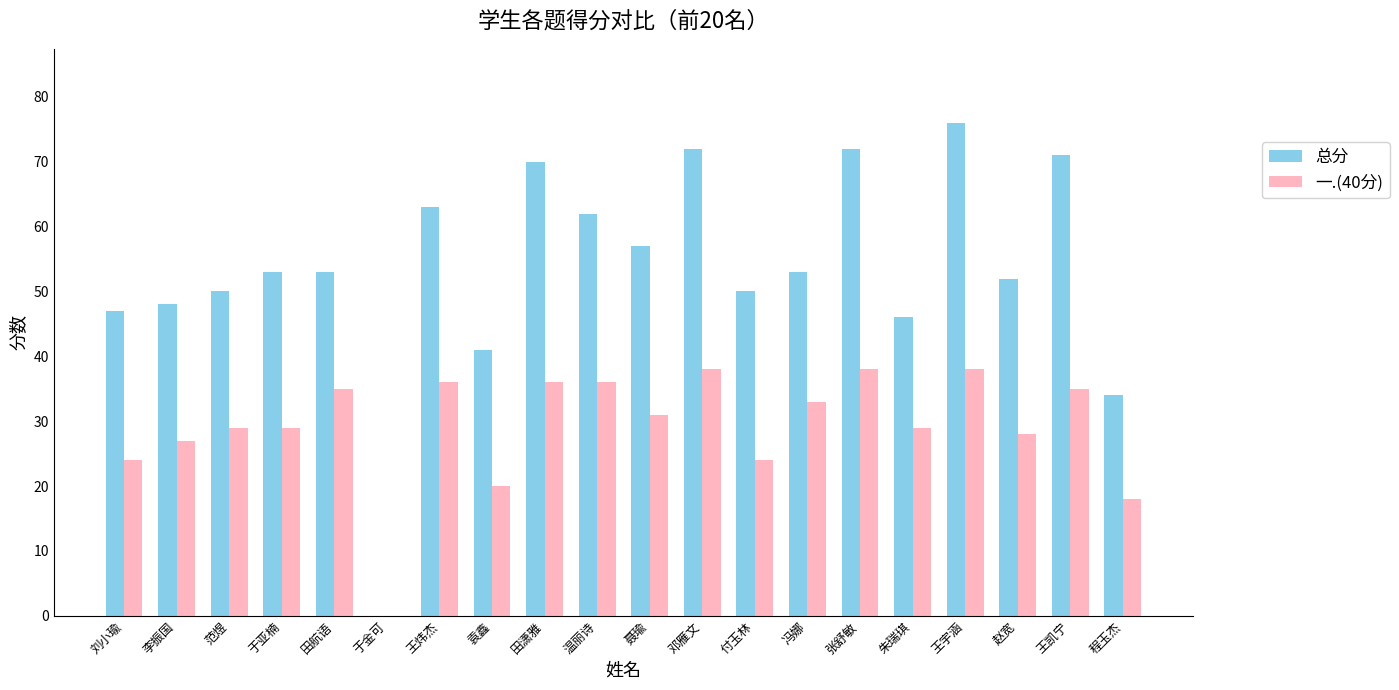

What is the highest value of the 一.(40分) series?

38